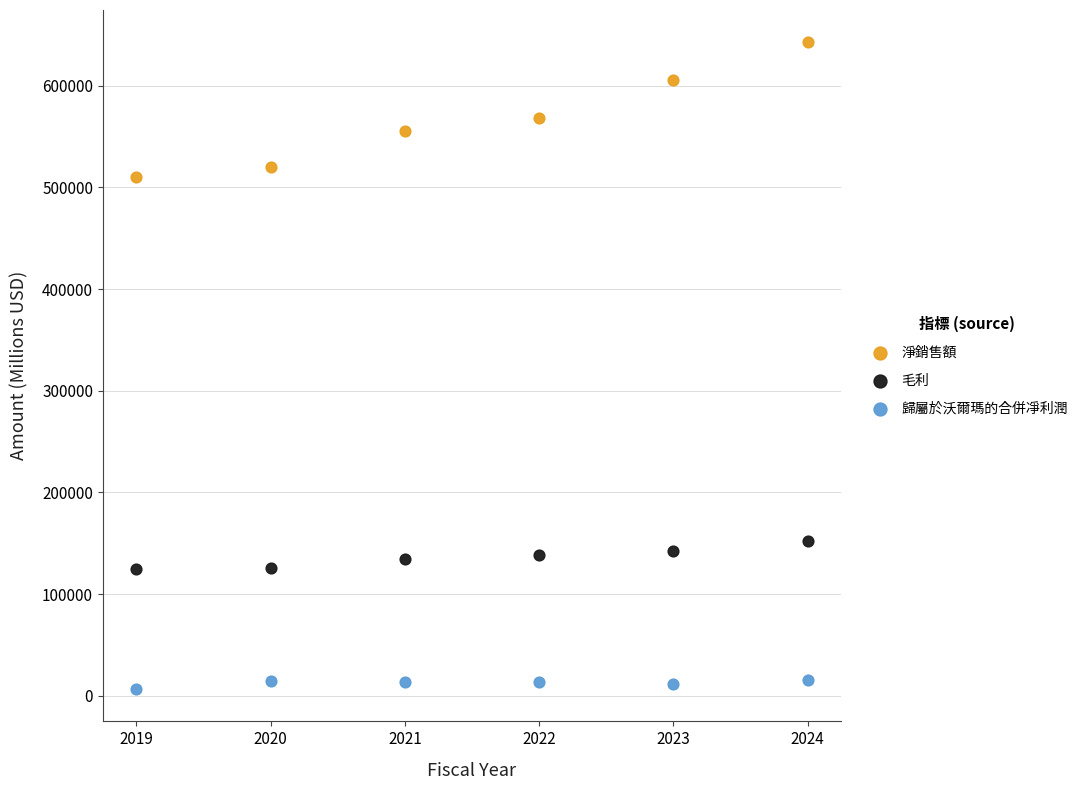

Across all data points, what is the range of X values (max minus min)?

5